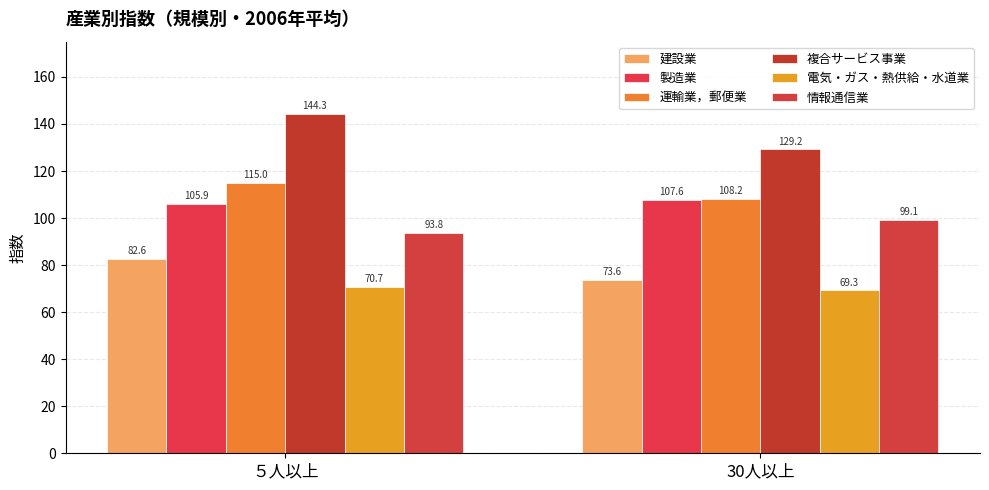

What are all the series names shown in the legend?

建設業, 製造業, 運輸業，郵便業, 複合サービス事業, 電気・ガス・熱供給・水道業, 情報通信業